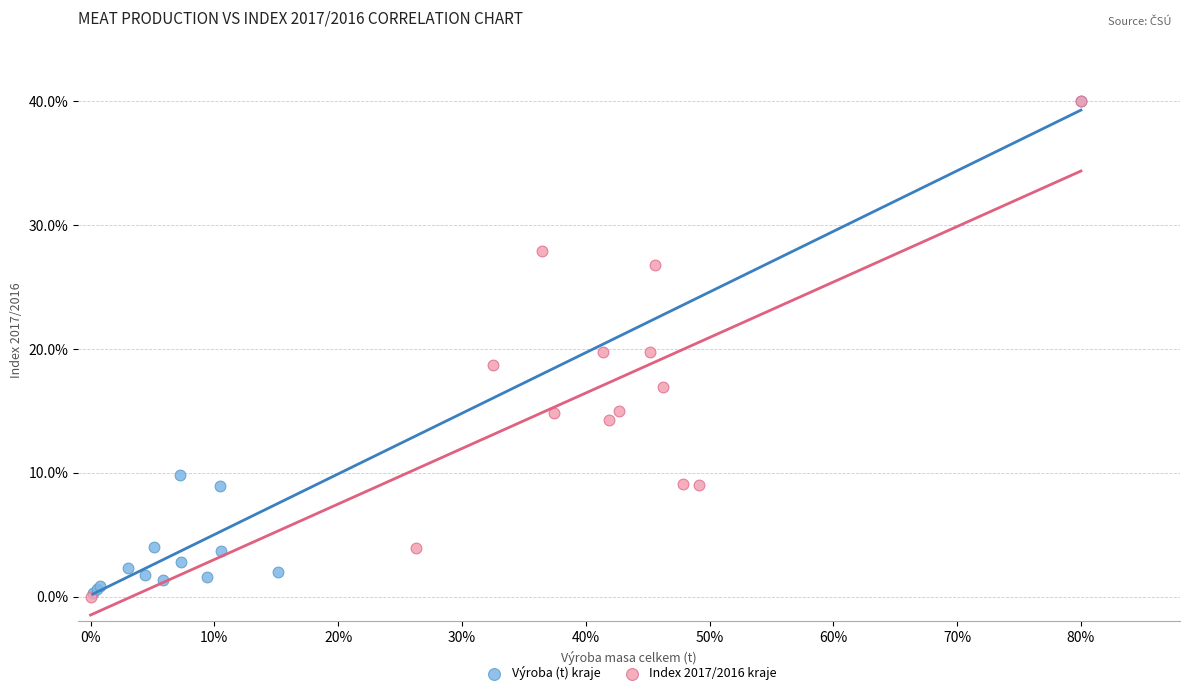

What are all the series names shown in the legend?

Výroba (t) kraje, Index 2017/2016 kraje